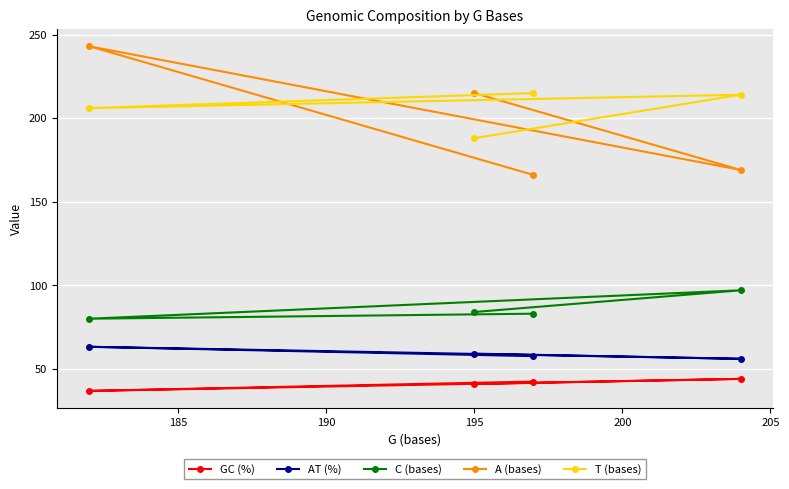

What is the maximum value shown in the chart?

243.0